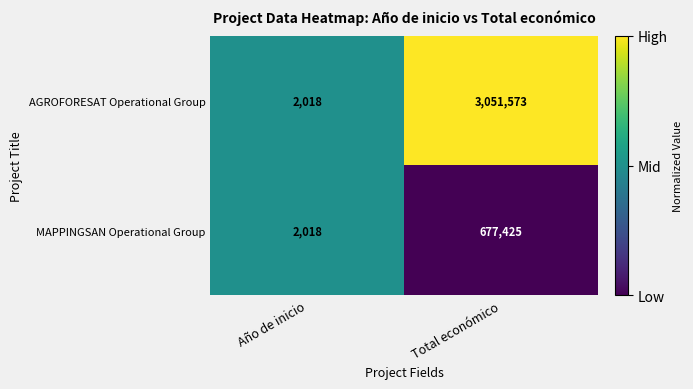

Between Año de inicio and Total económico, which series saw the biggest shift?

AGROFORESAT Operational Group